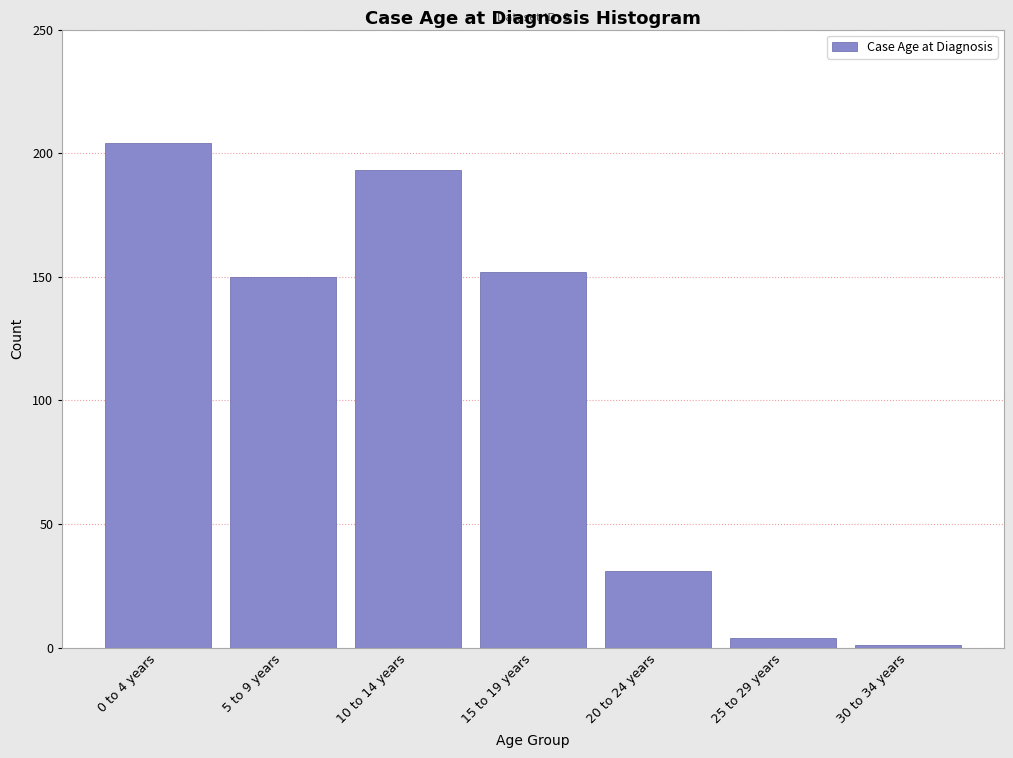

Reading left to right, what are all the values shown in this chart?

0 to 4 years=204	5 to 9 years=150	10 to 14 years=193	15 to 19 years=152	20 to 24 years=31	25 to 29 years=4	30 to 34 years=1